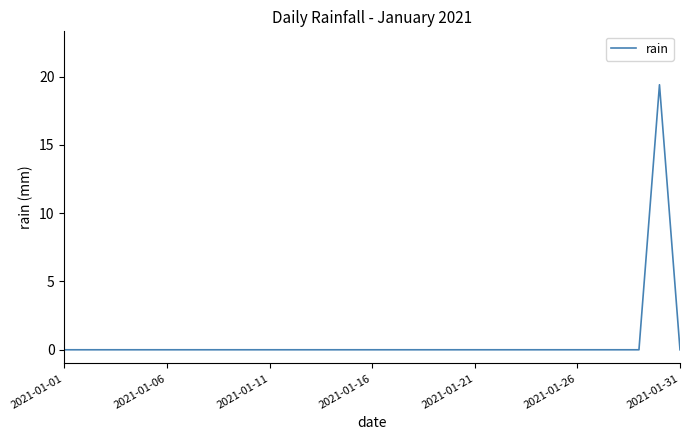

What is the greatest value displayed?

19.4